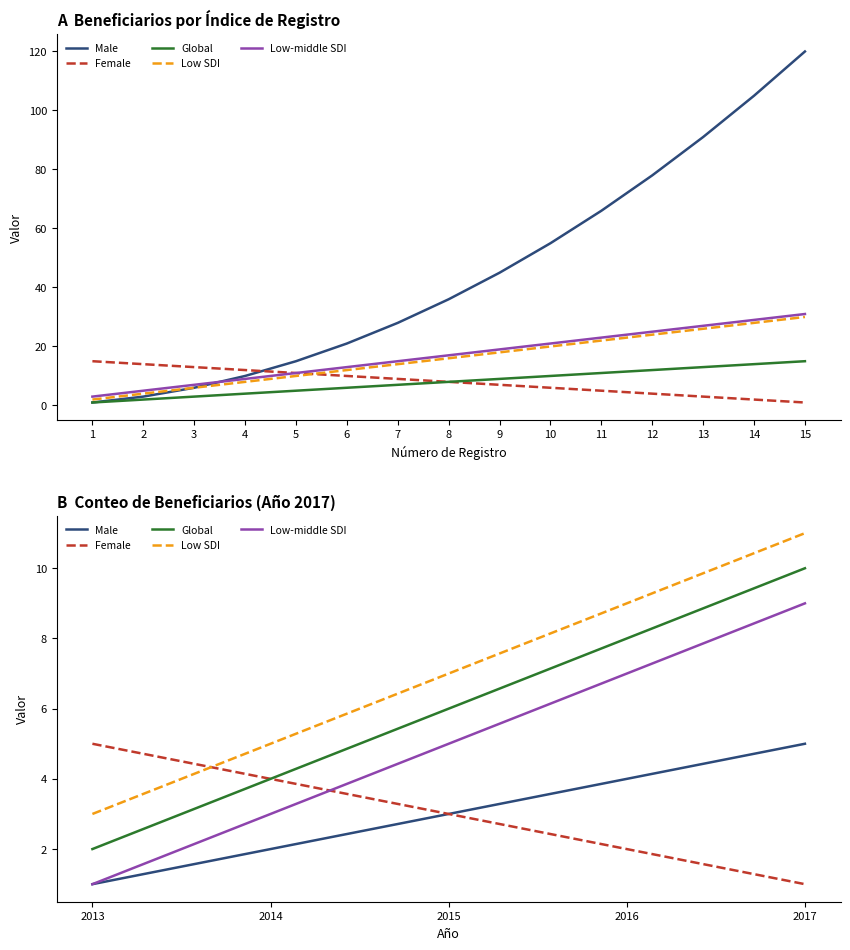

What is the difference between the maximum and second lowest values in the Female series?

3